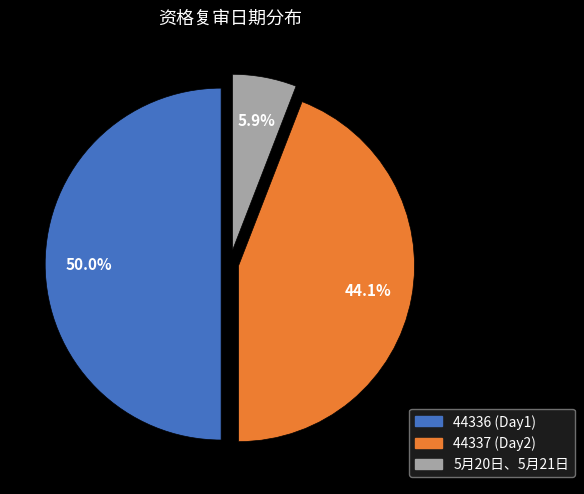

How many slices are in this pie chart?

3